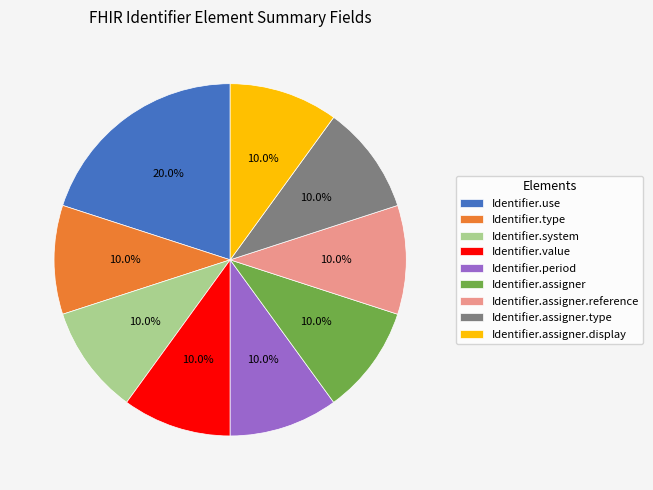

Which slice is the largest?

Identifier.use